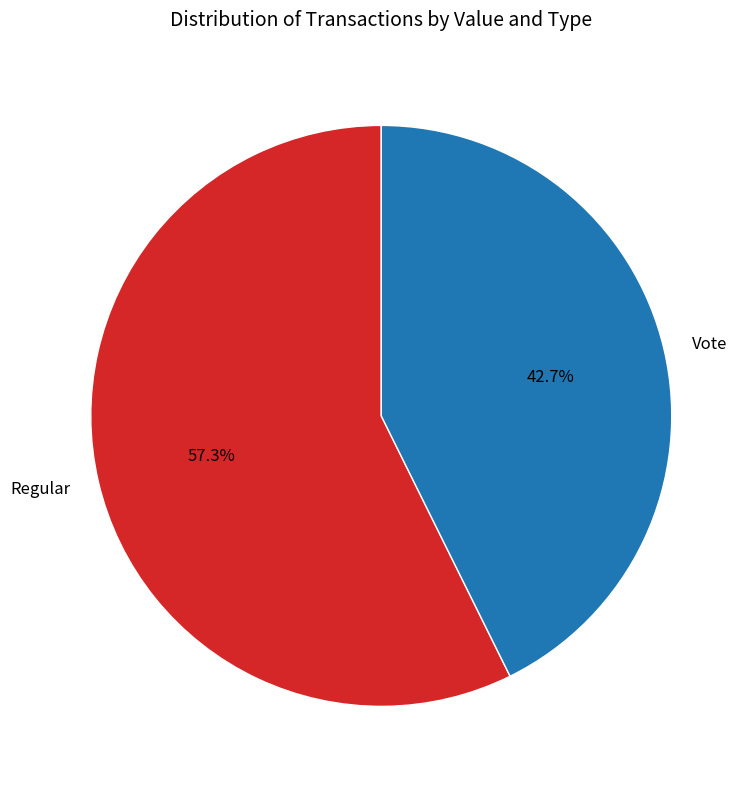

What is the smallest slice in the pie chart?

Vote